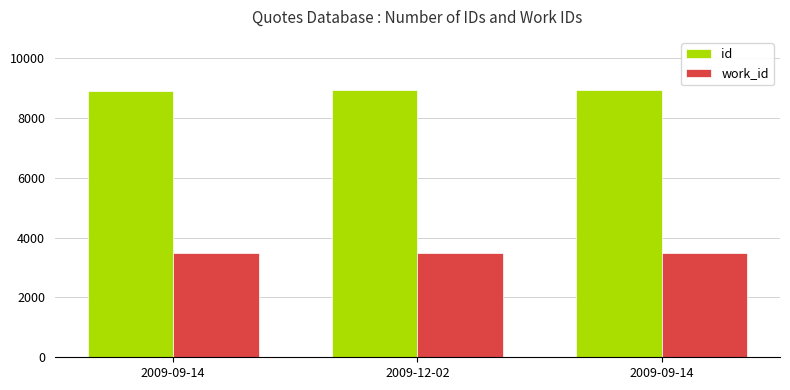

How many bars are there in total?

6